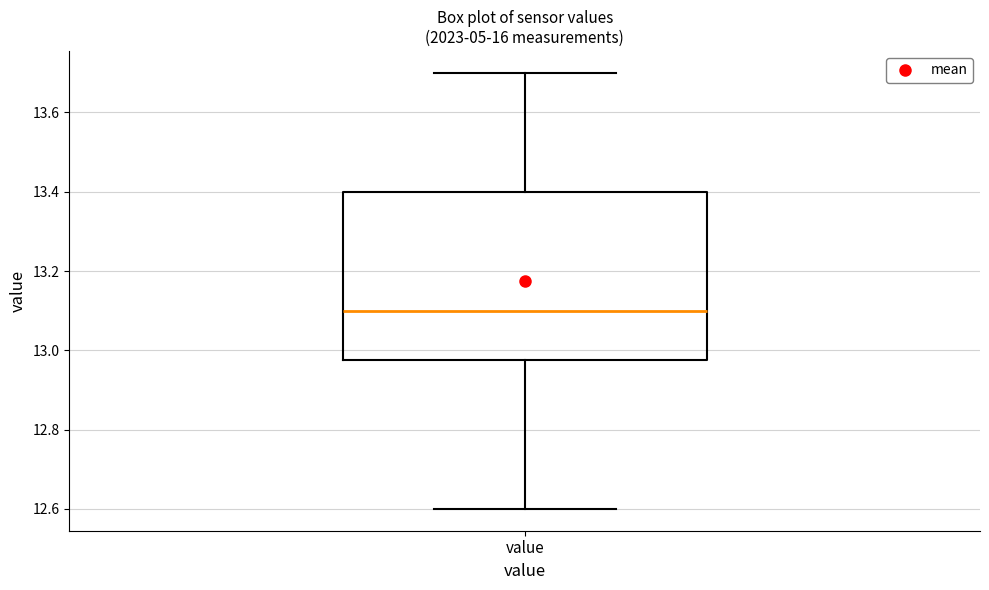

Transcribe this box plot: give where the median line is, the range the box spans, and where the two whiskers end, as read against the y-axis. The values are not printed on the chart, so give them approximately, as read against the axis.

median 13.10, box 12.98 to 13.40, whiskers 12.60 to 13.70